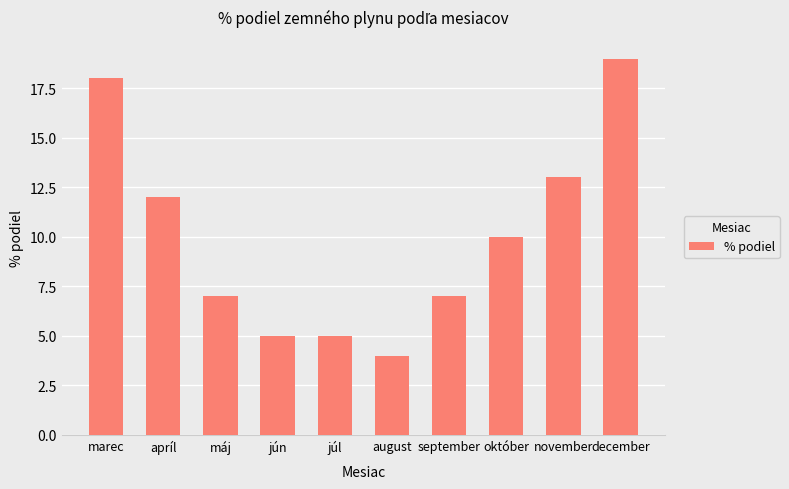

Reading right to left, transcribe all the data shown in this chart.

19	13	10	7	4	5	5	7	12	18